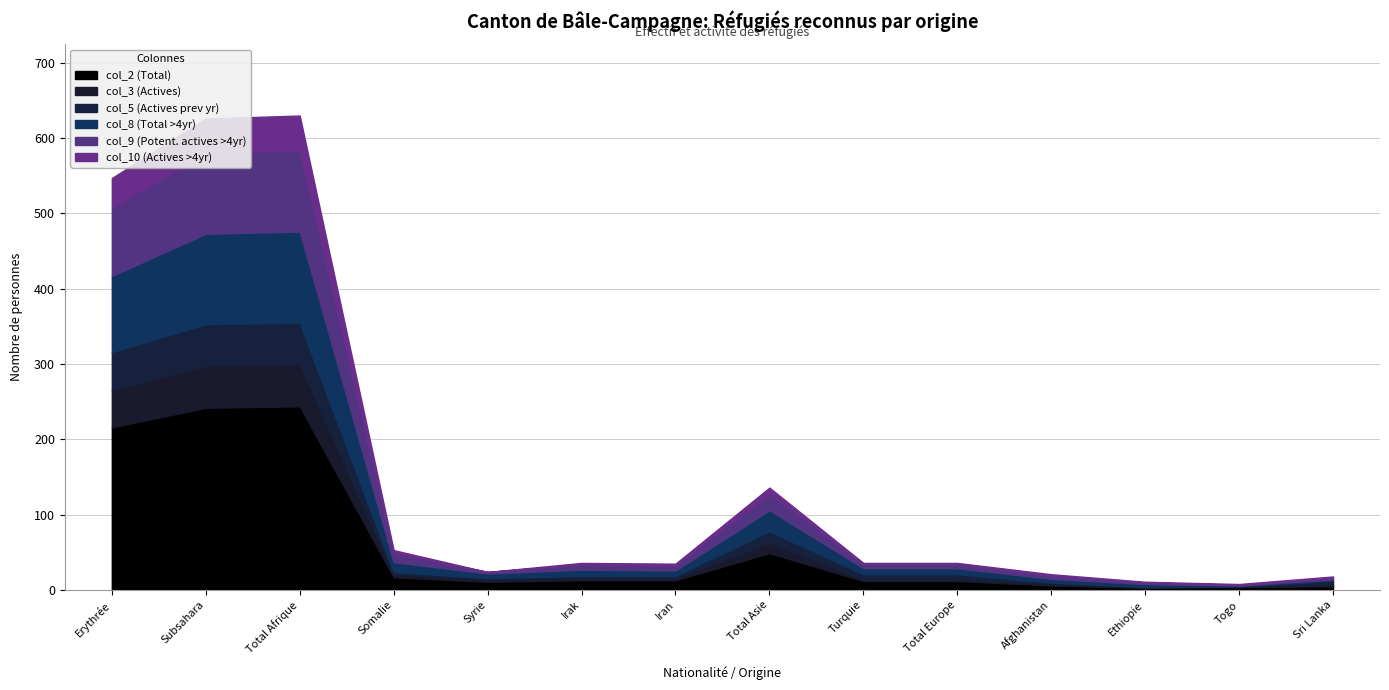

What is the value of the col_8 (Total >4yr) point at the 11th from the left?

5